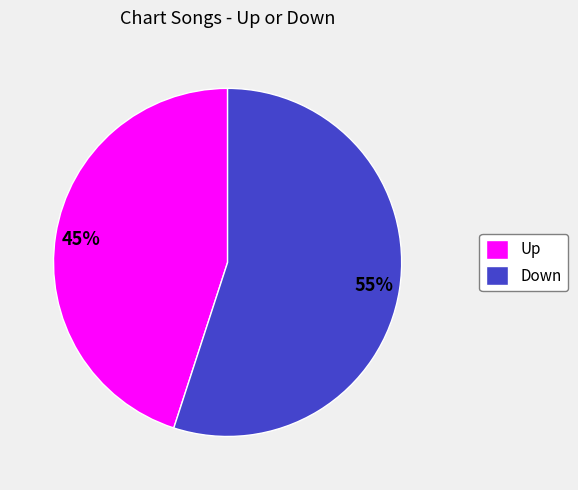

What is the ratio of the value at Up to the value at Down?

0.8